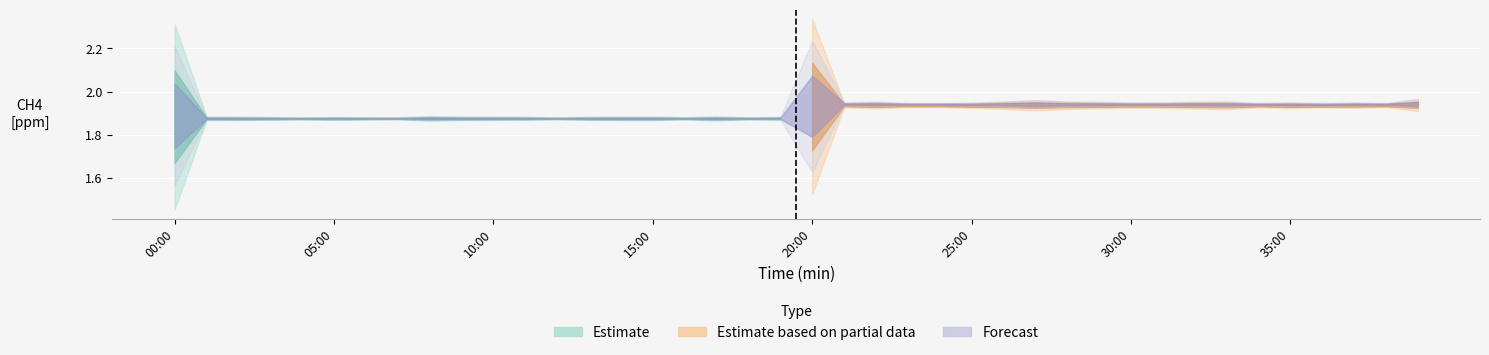

Count the CH4 [ppm] values in the range 1 to 2.

40